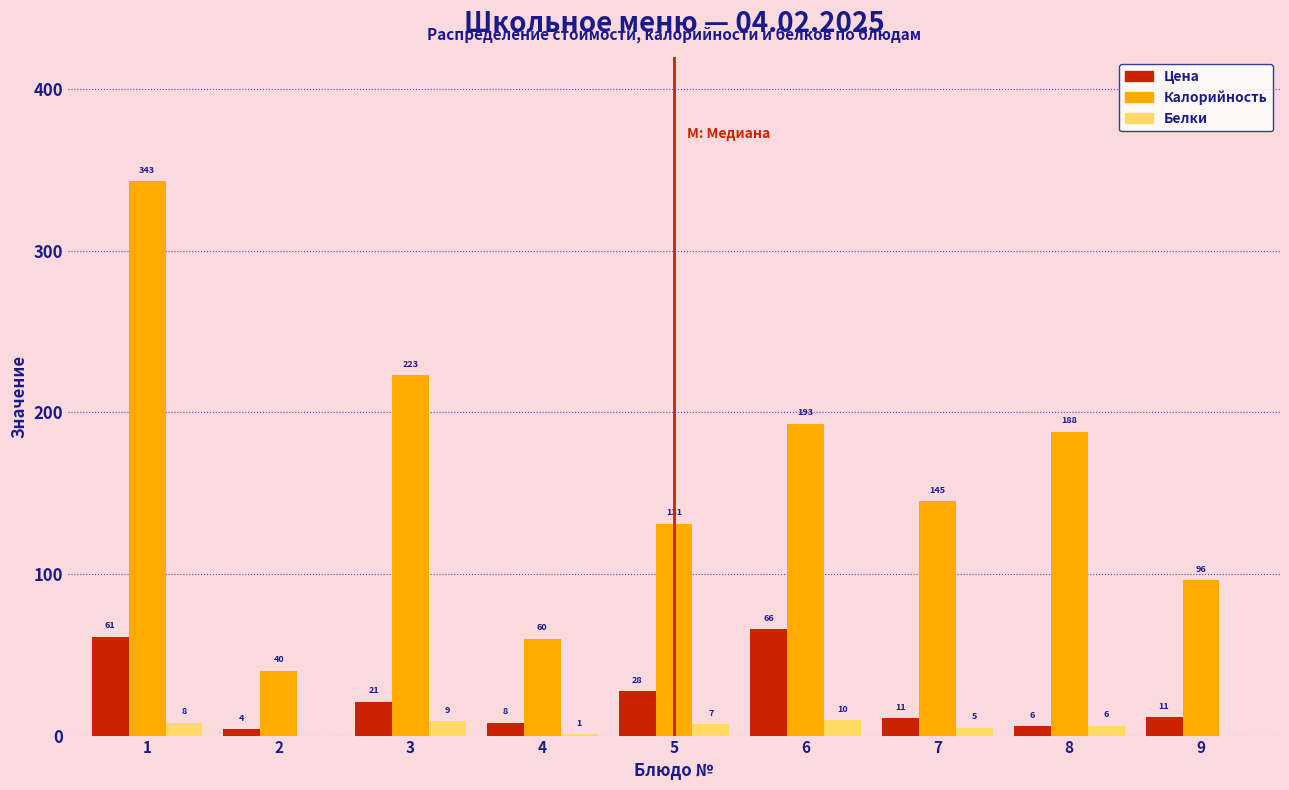

The Калорийность series shows 223.0 at 1. True or false?

False